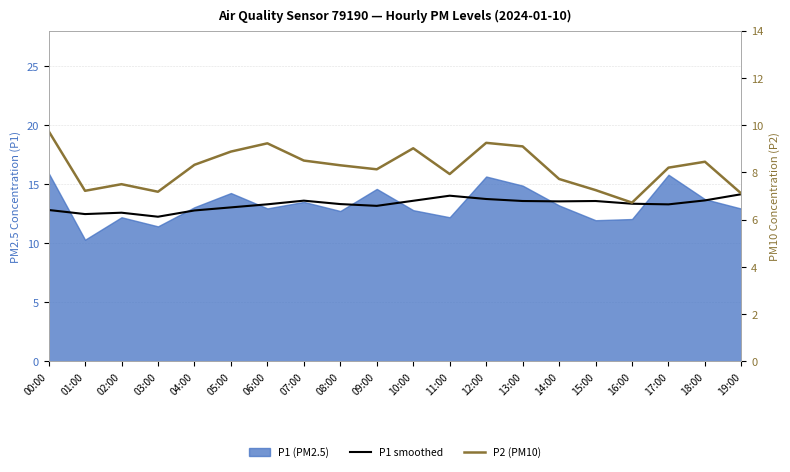

What is the difference between the maximum and minimum values in the P2 (PM10) series?

3.0